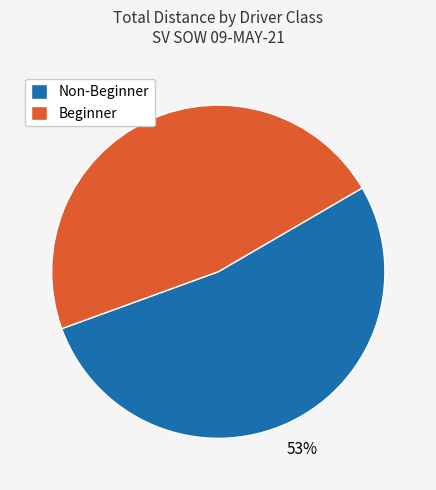

Do Non-Beginner and Beginner together represent more than half of the pie?

Yes